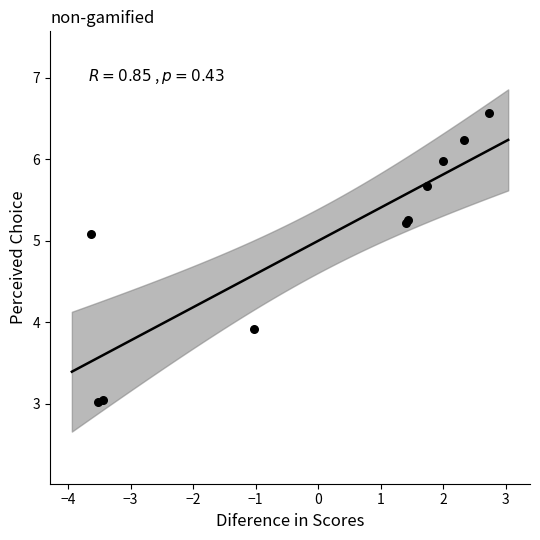

What Y value in the scatter plot is closest to 4?

3.9